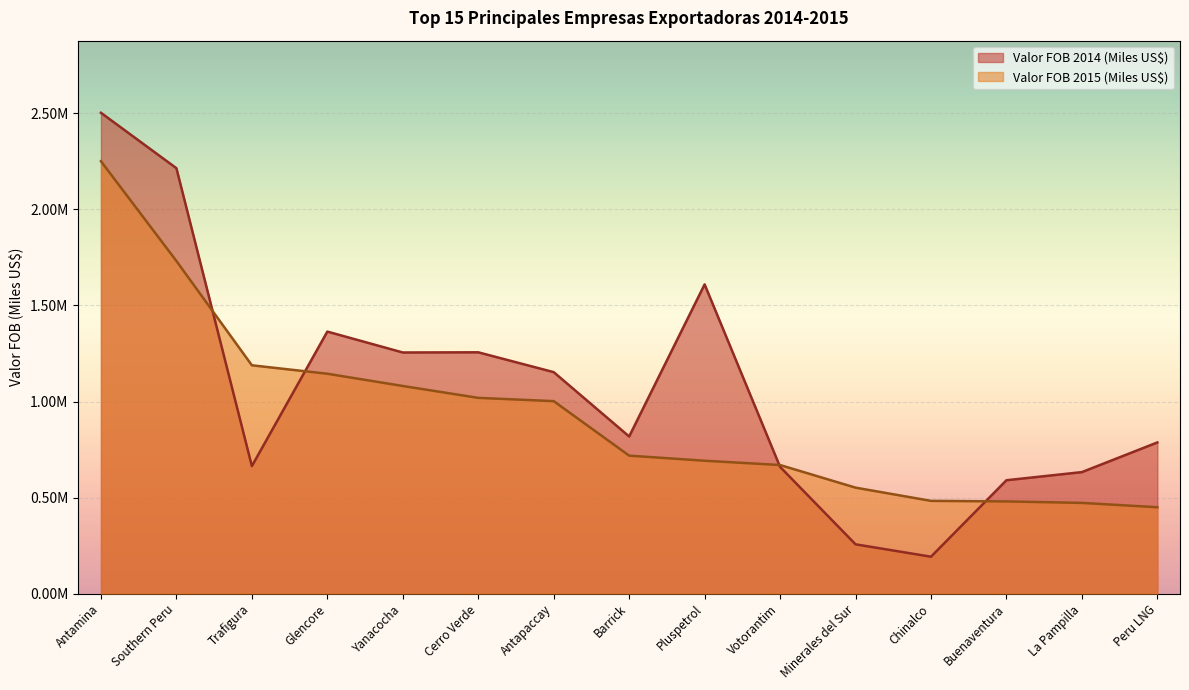

Where is Valor FOB 2015 (Miles US$) nearest to the value 1350441?

Trafigura